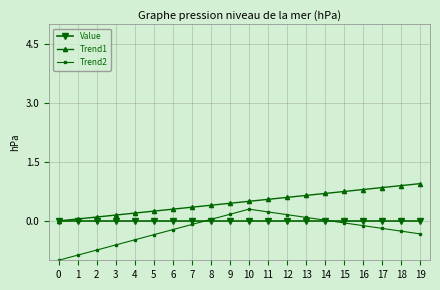

Which series has the widest spread of values?

Trend2